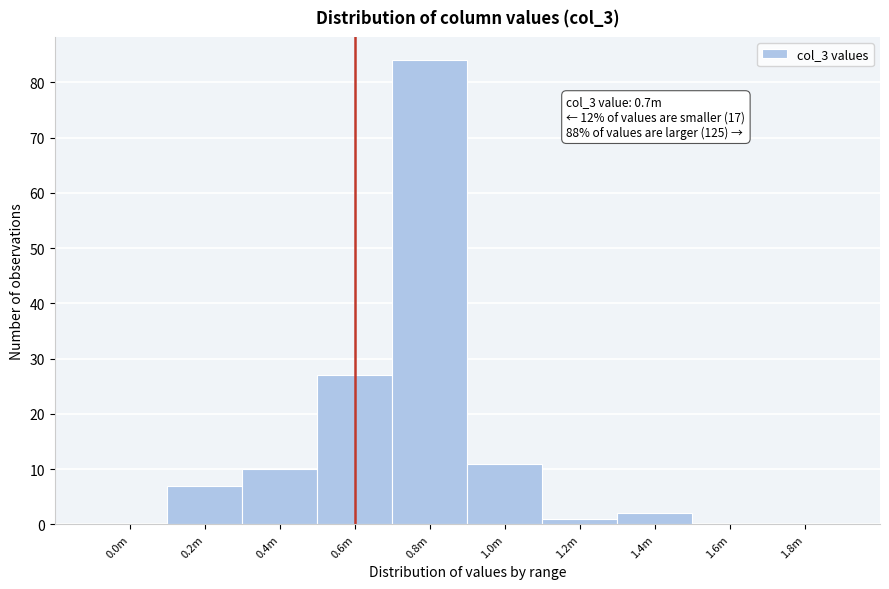

Reading right to left, extract all data points from this chart.

1.8m=0	1.6m=0	1.4m=2	1.2m=1	1.0m=11	0.8m=84	0.6m=27	0.4m=10	0.2m=7	0.0m=0